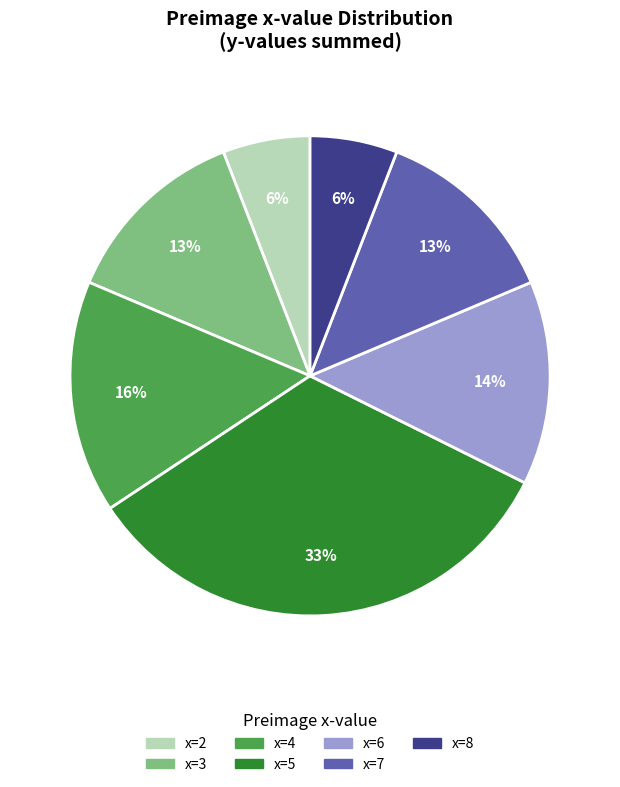

To the nearest percent, what is the average slice percentage?

14%